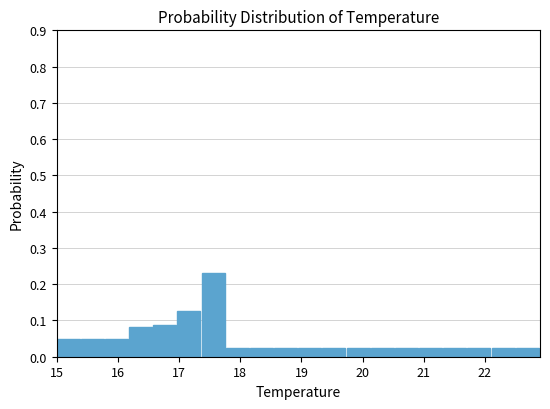

Around what value on the x-axis is the tallest bar? Give the approximate position of its centre, as read against the axis.

17.6